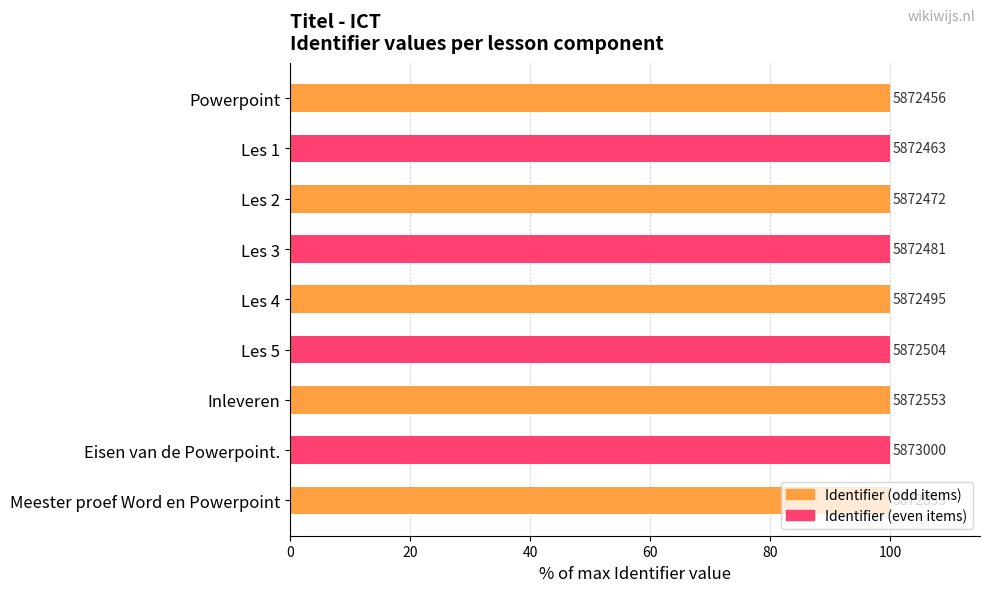

What is the maximum value shown in the chart?

100.0